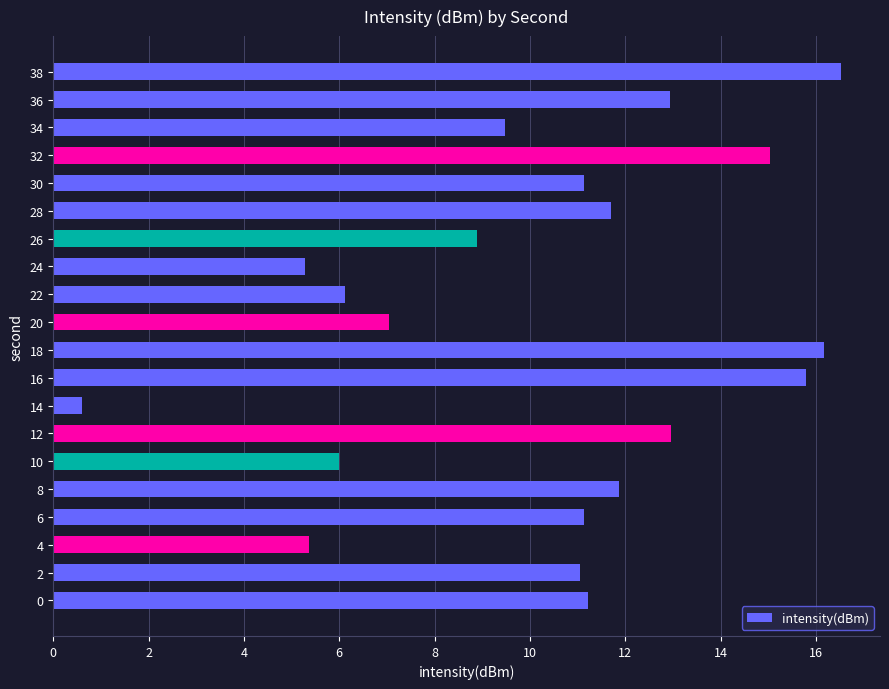

Does the chart contain any negative values?

No